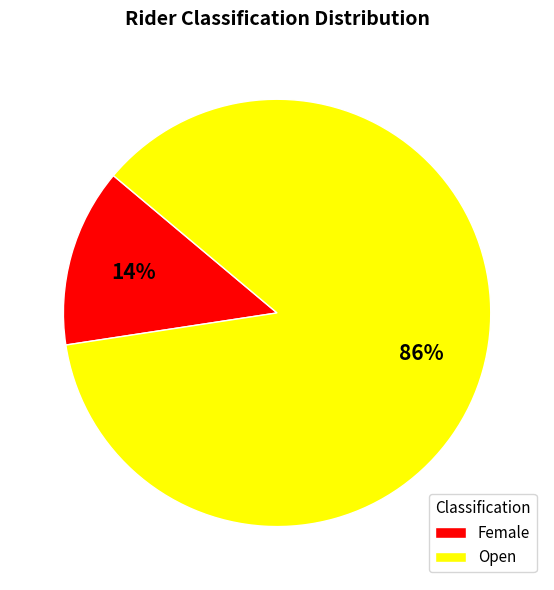

What is the majority slice?

Open